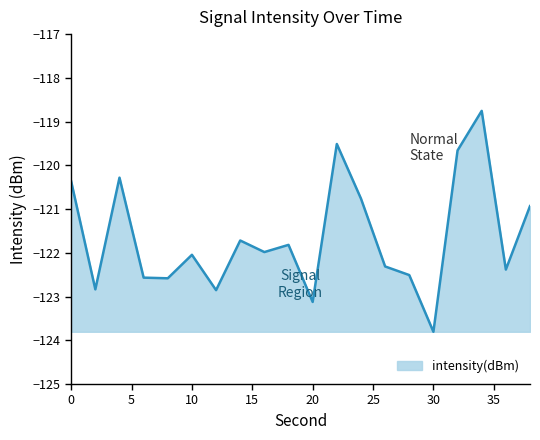

Count the number of categories in the chart.

20